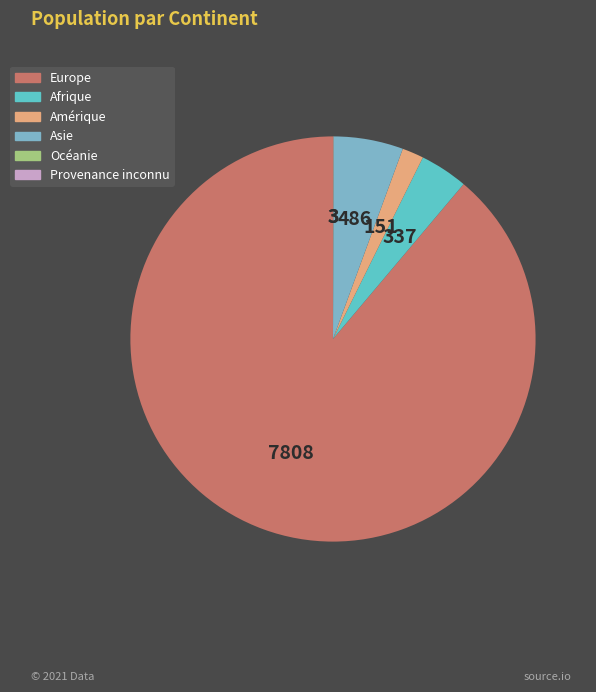

Combined, what portion of the pie is Europe and Asie?

94.4%